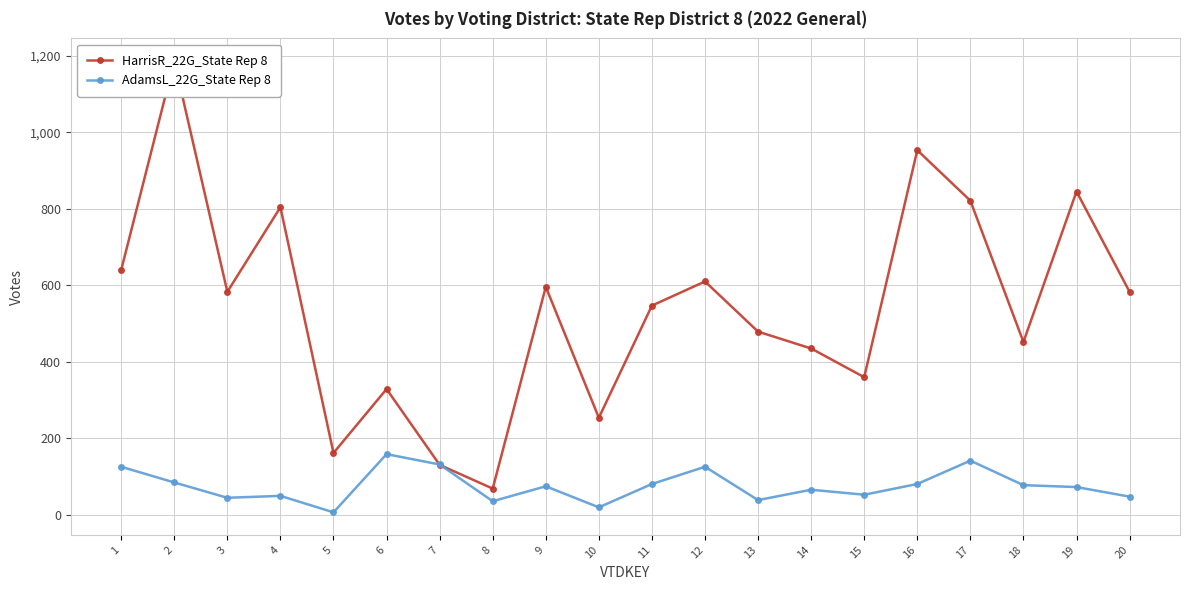

At which category does HarrisR_22G_State Rep 8 reach its first local valley?

3